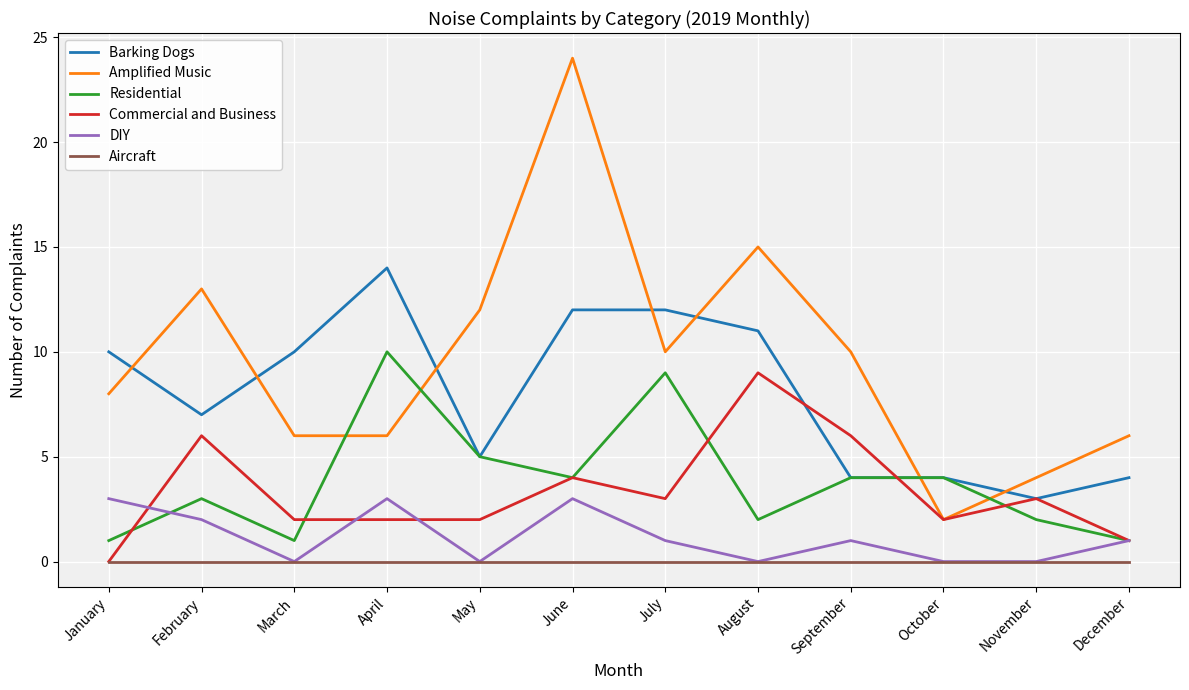

True or false: Aircraft and Residential intersect in this chart.

False